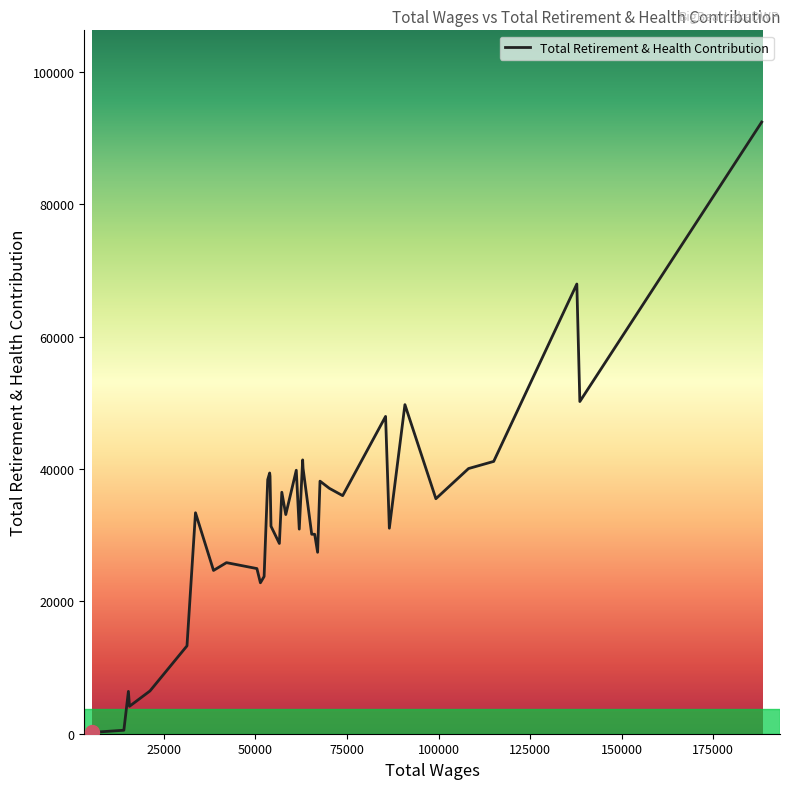

Does the chart have visible grid lines?

No